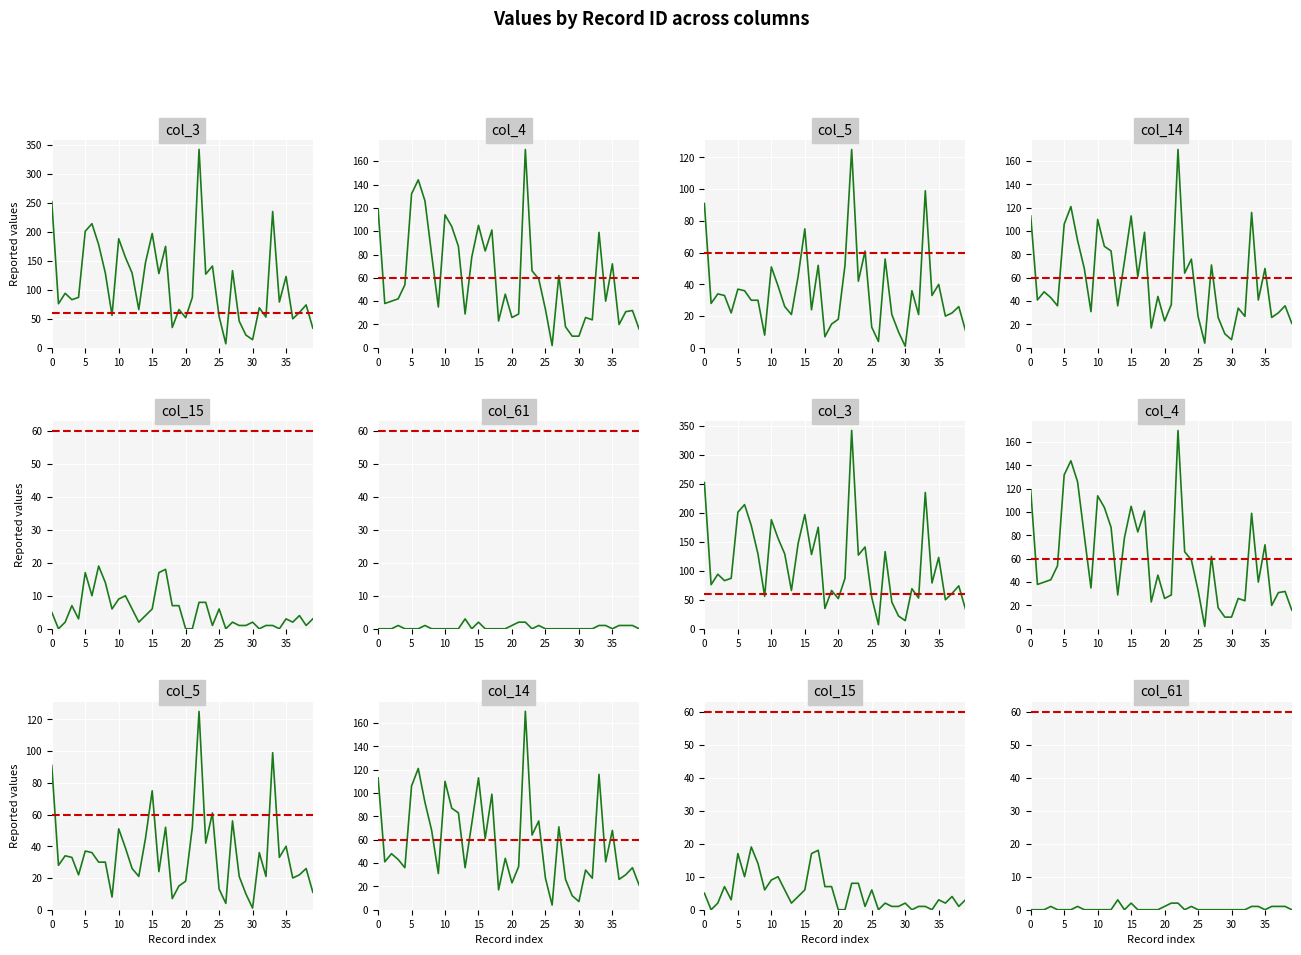

What is the difference between the maximum and minimum values in the col_3 series?

335